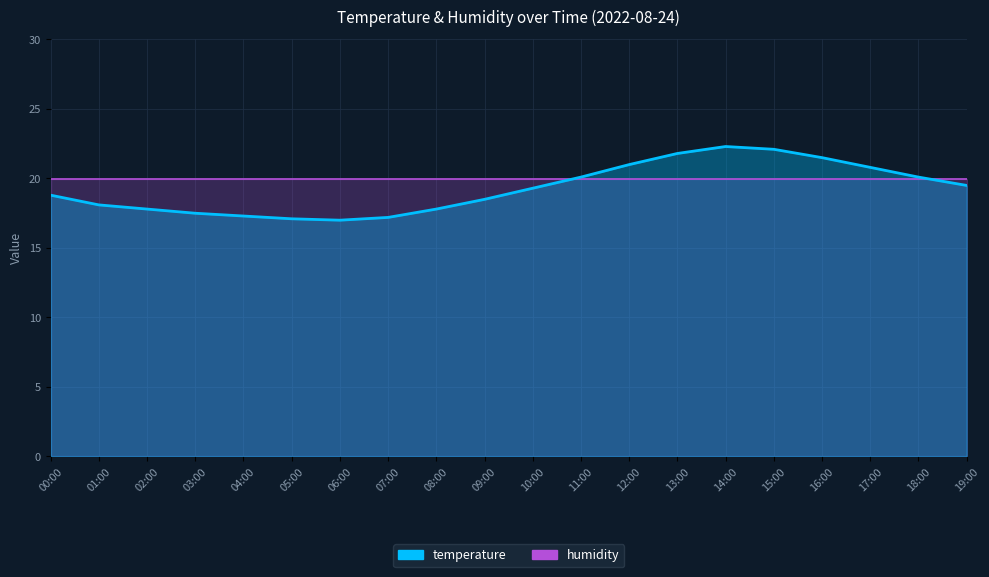

The chart shows a value of 17.2 at 07:00. True or false?

True